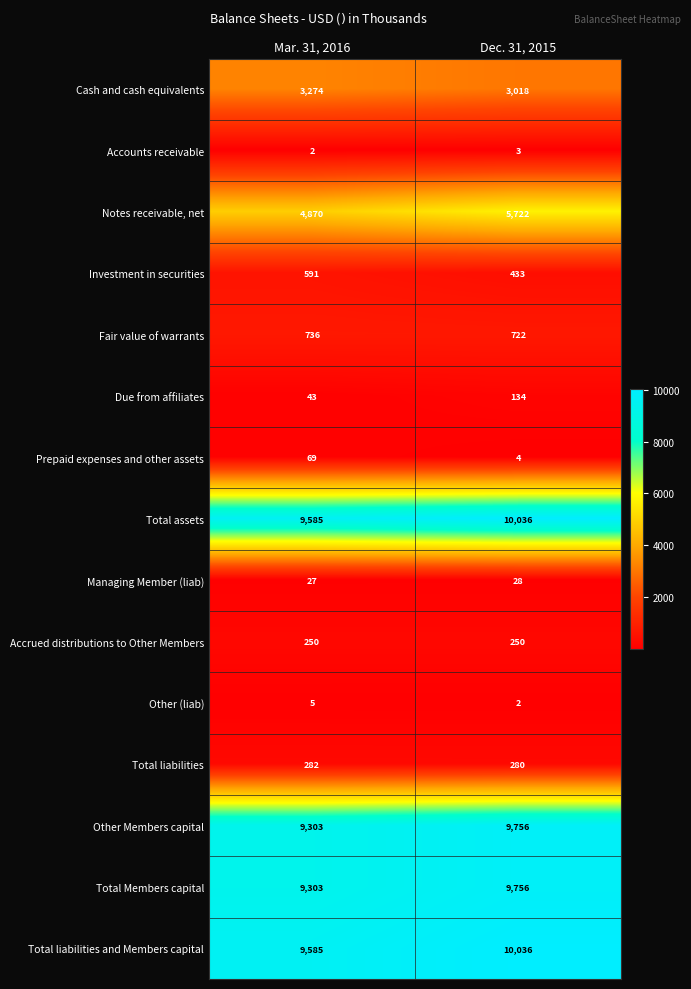

At how many categories does at least one series exceed 382?

2